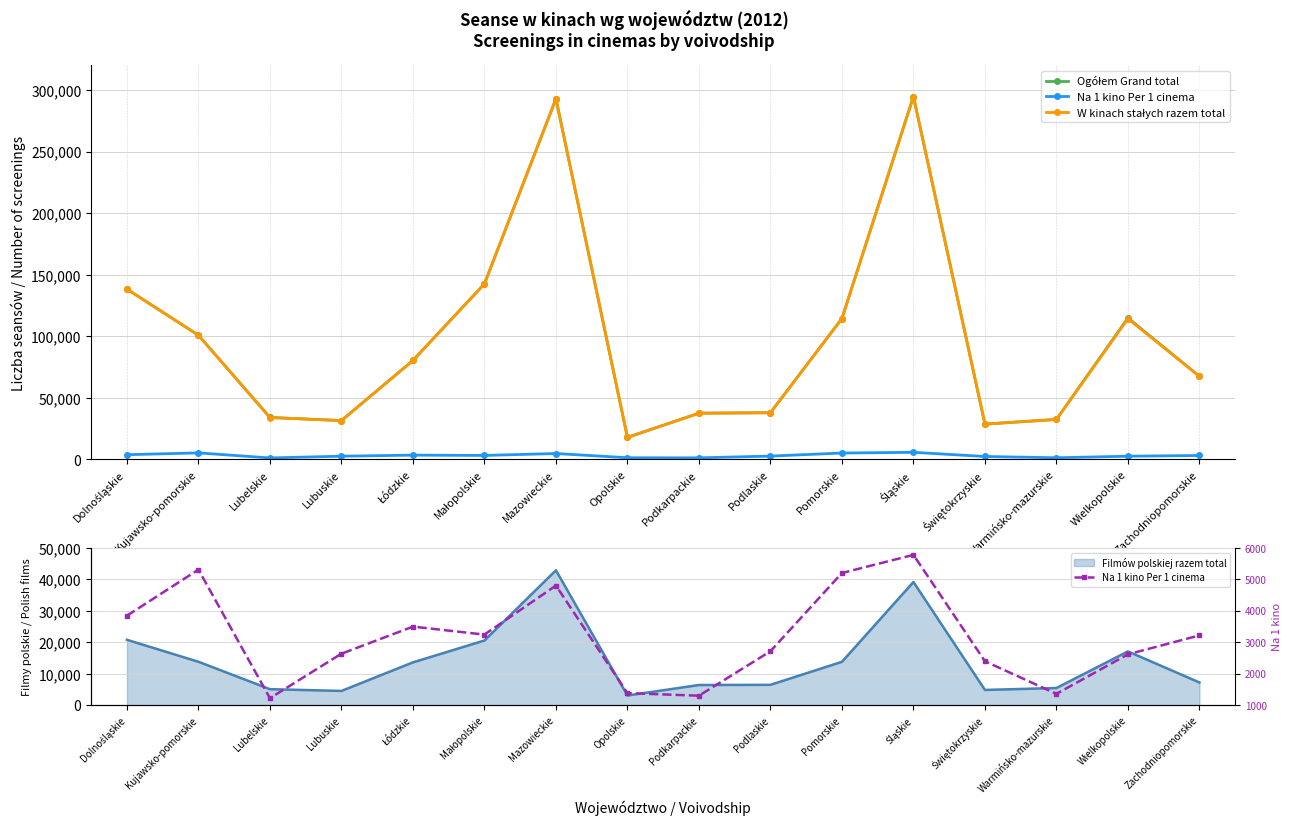

Which series changed the most between Pomorskie and Świętokrzyskie?

Ogółem Grand total